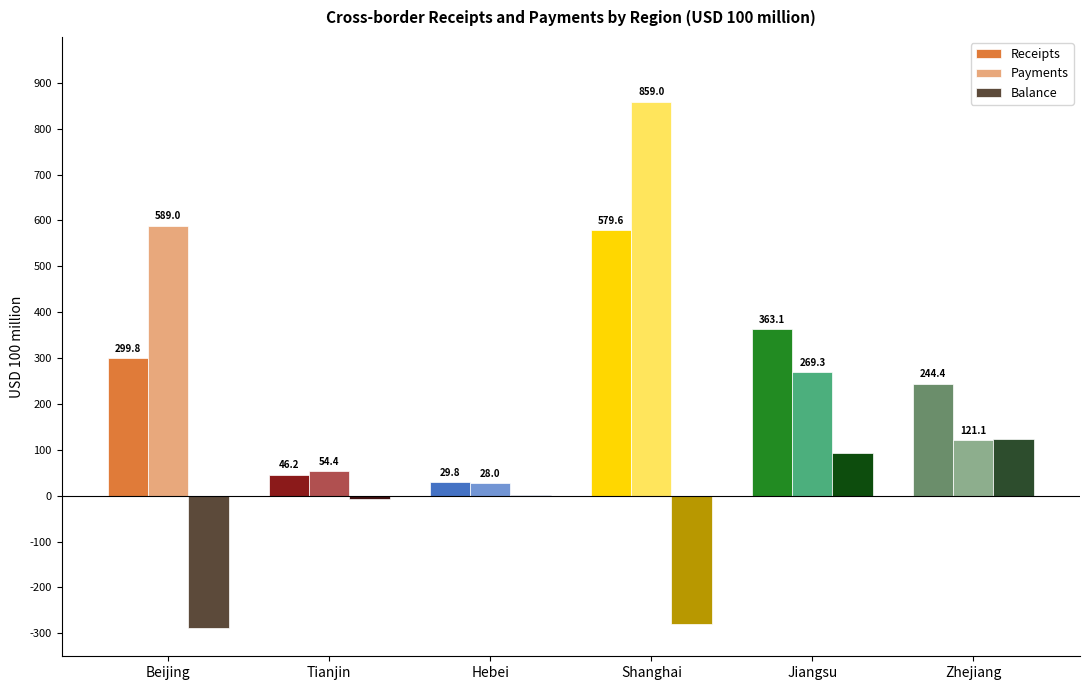

At which category does the chart reach its peak across all series?

Shanghai